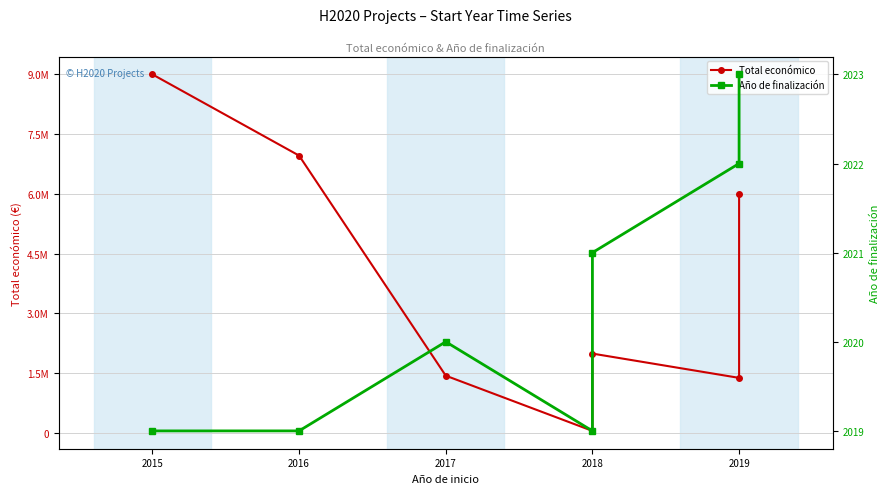

Does the chart have visible grid lines?

Yes